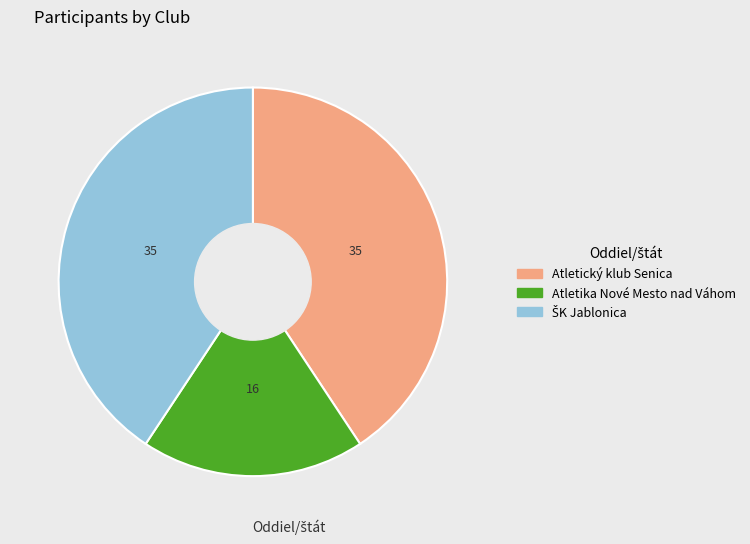

What is the ratio of the value at Atletika Nové Mesto nad Váhom to the value at Atletický klub Senica?

0.5